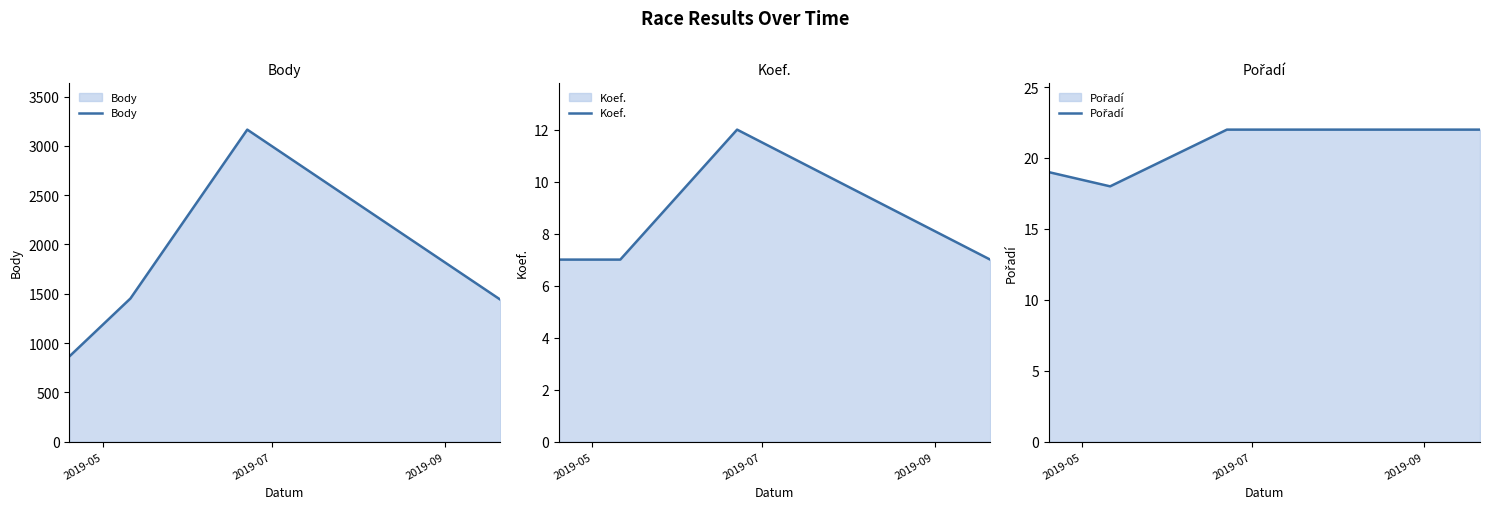

In Koef., how many points are higher than both neighbors (excluding endpoints)?

1